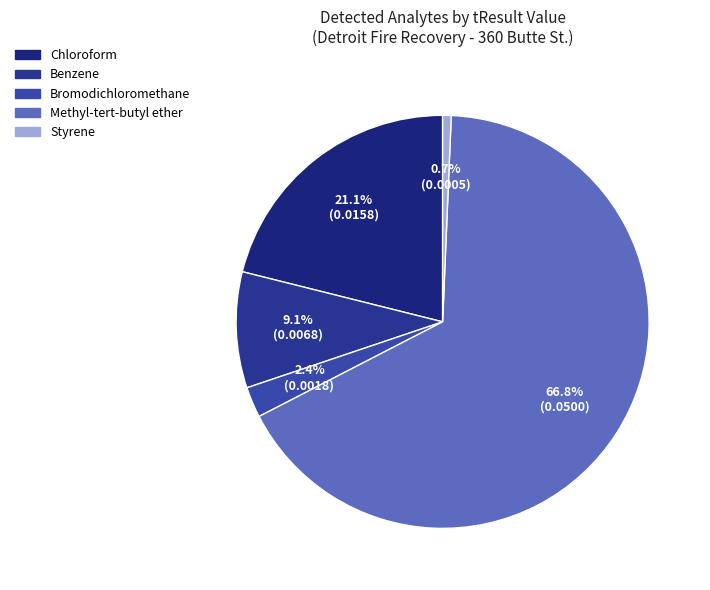

What is the smallest slice in the pie chart?

Styrene